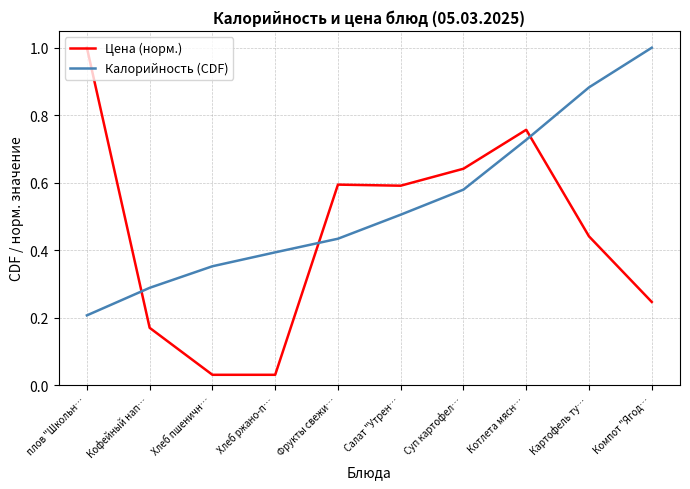

How many lines are shown in the chart?

2